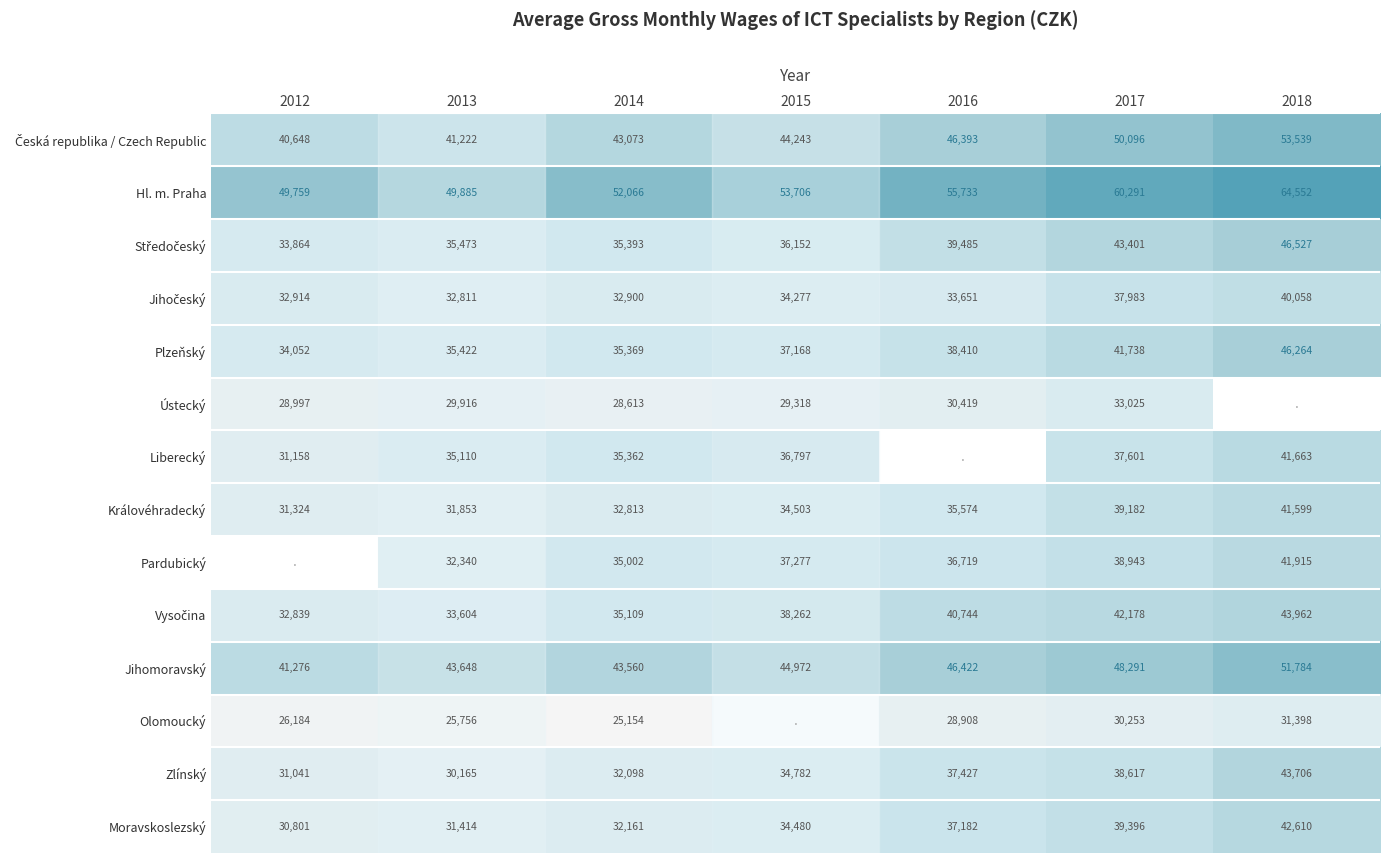

Between 2013 and 2014, which series saw the biggest shift?

Pardubický